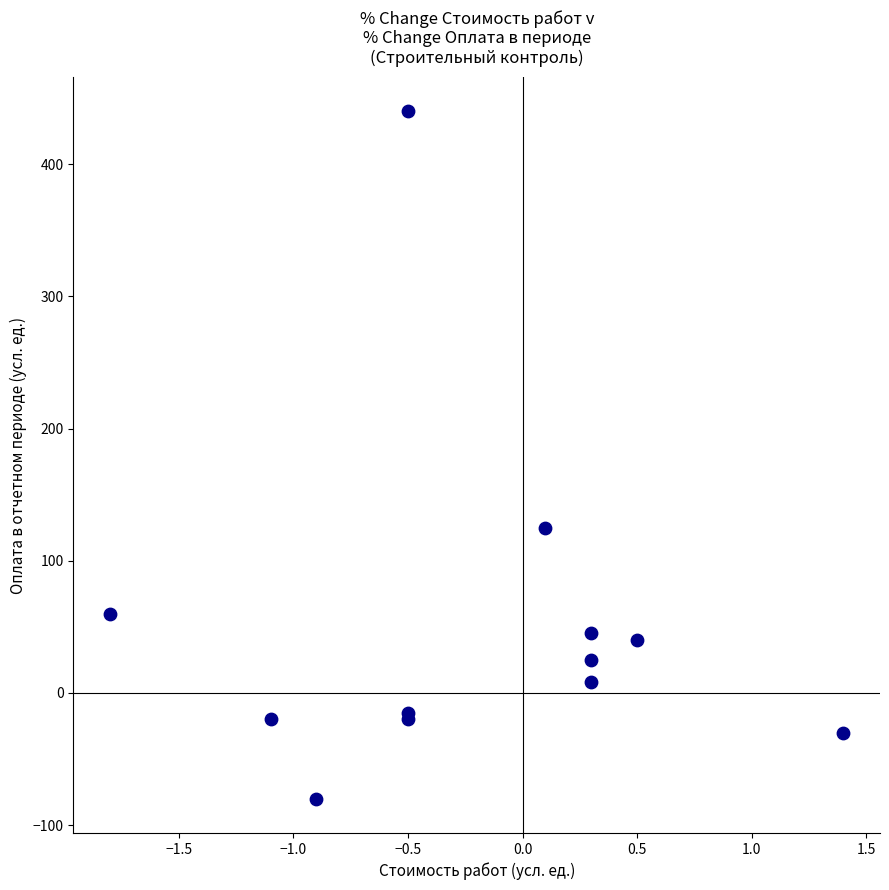

What Y value in the scatter plot is closest to 180?

125